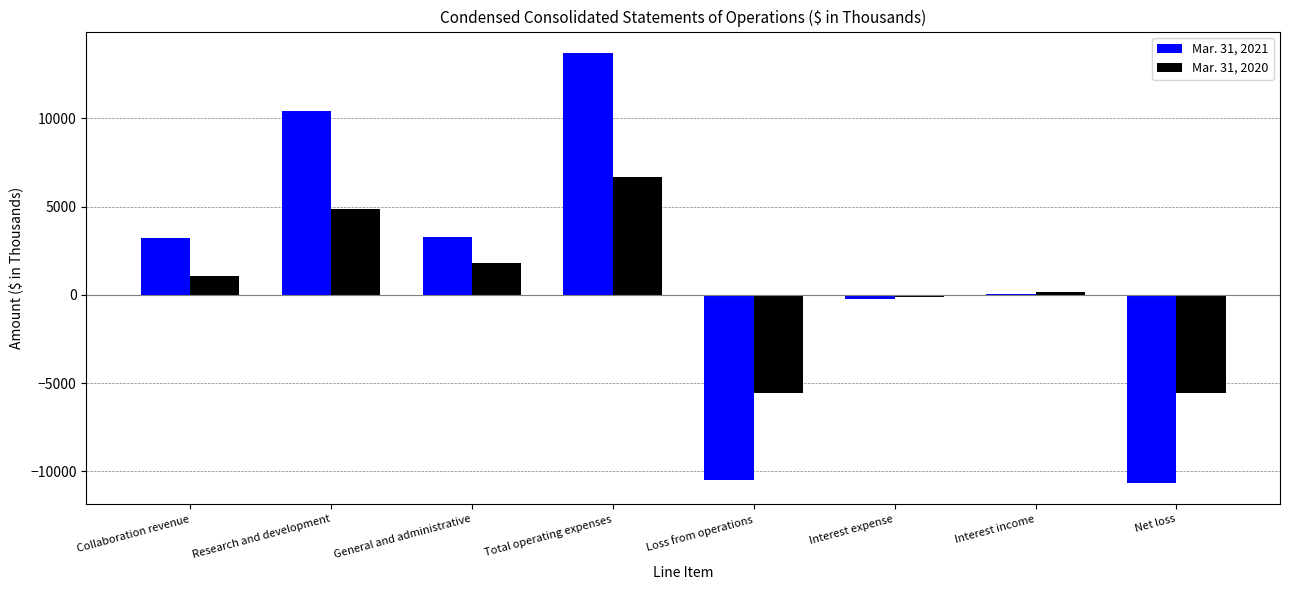

How many series are shown in this chart?

2